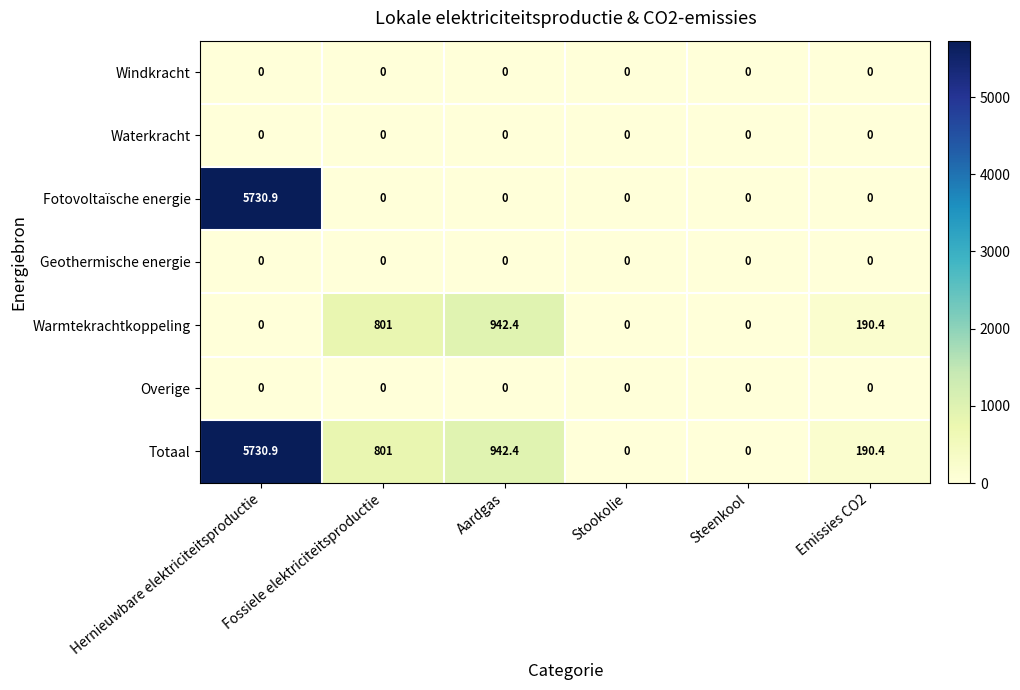

What is the difference between the Warmtekrachtkoppeling values at Fossiele elektriciteitsproductie and Emissies CO2?

610.6